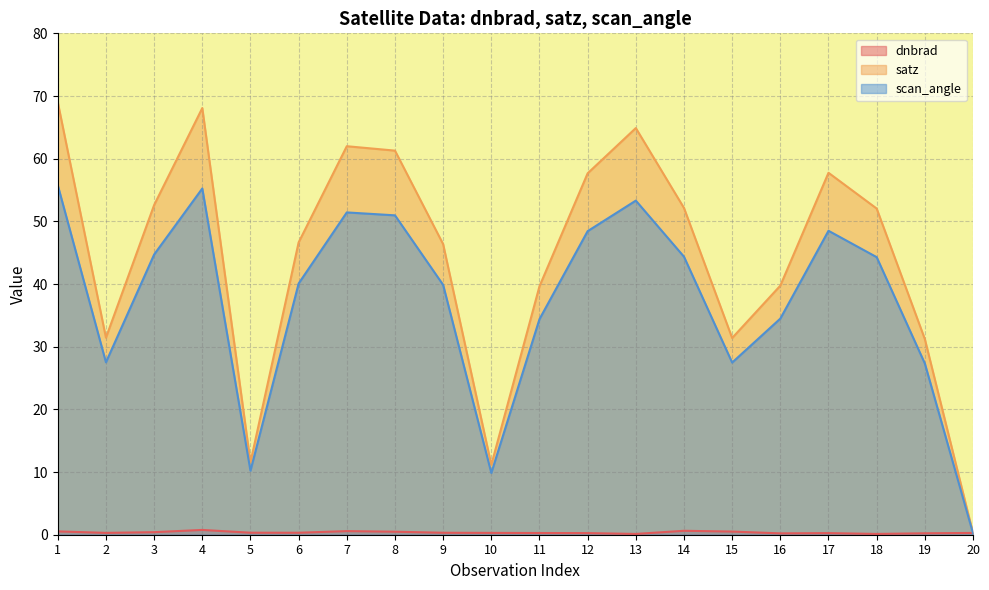

At how many categories does at least one series exceed 37?

14